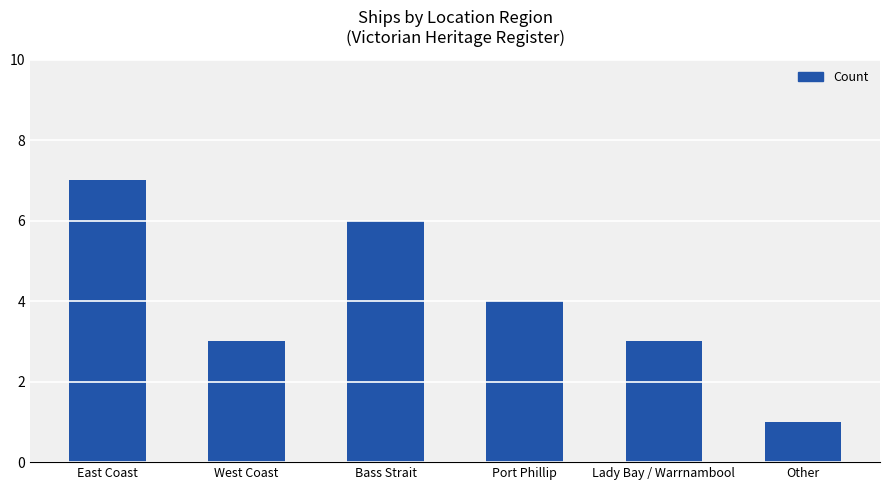

Which has a higher value, Lady Bay / Warrnambool or East Coast?

East Coast